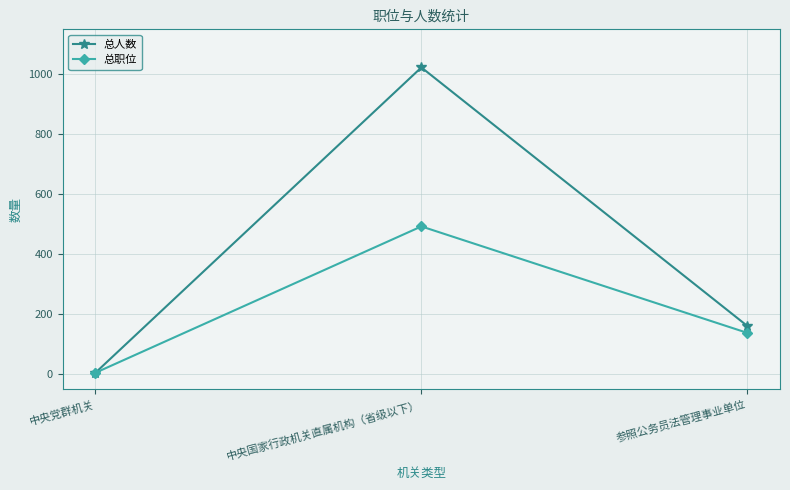

What is the total value across all series at 中央国家行政机关直属机构（省级以下）?

1516